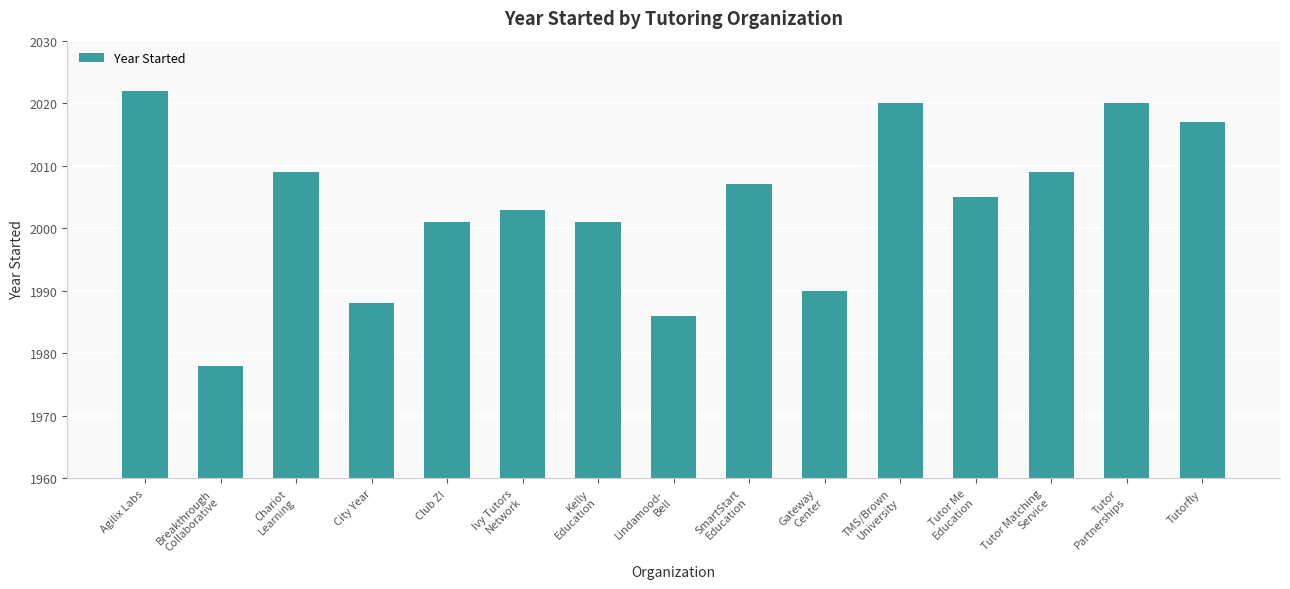

Are the bars grouped side by side (vs. stacked)?

No